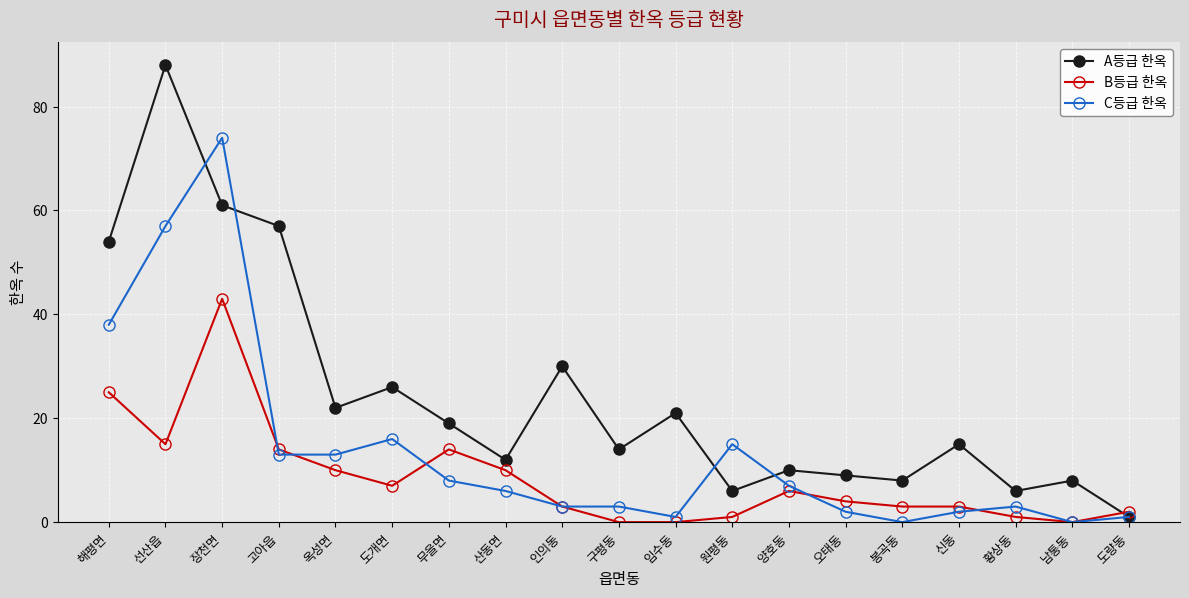

Which series has the largest range (max minus min)?

A등급 한옥